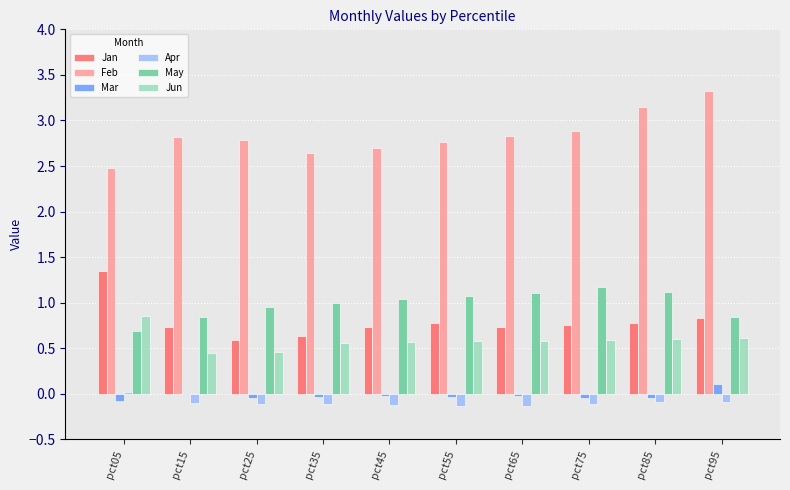

What are all the series names shown in the legend?

Jan, Feb, Mar, Apr, May, Jun